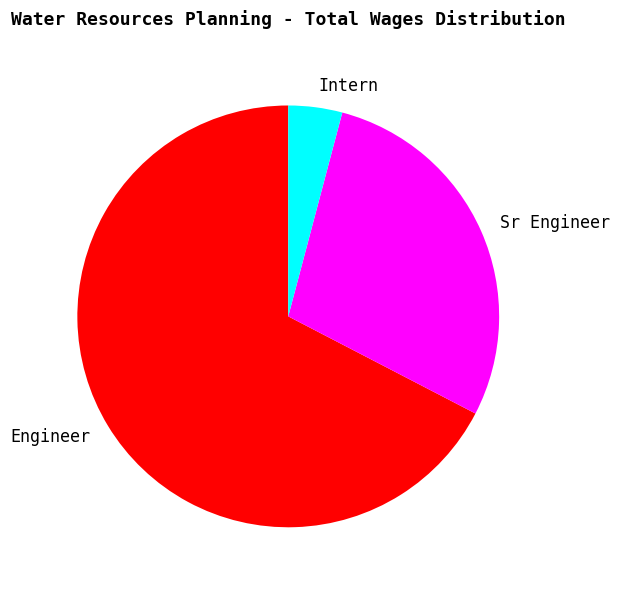

How many slices are in this pie chart?

3